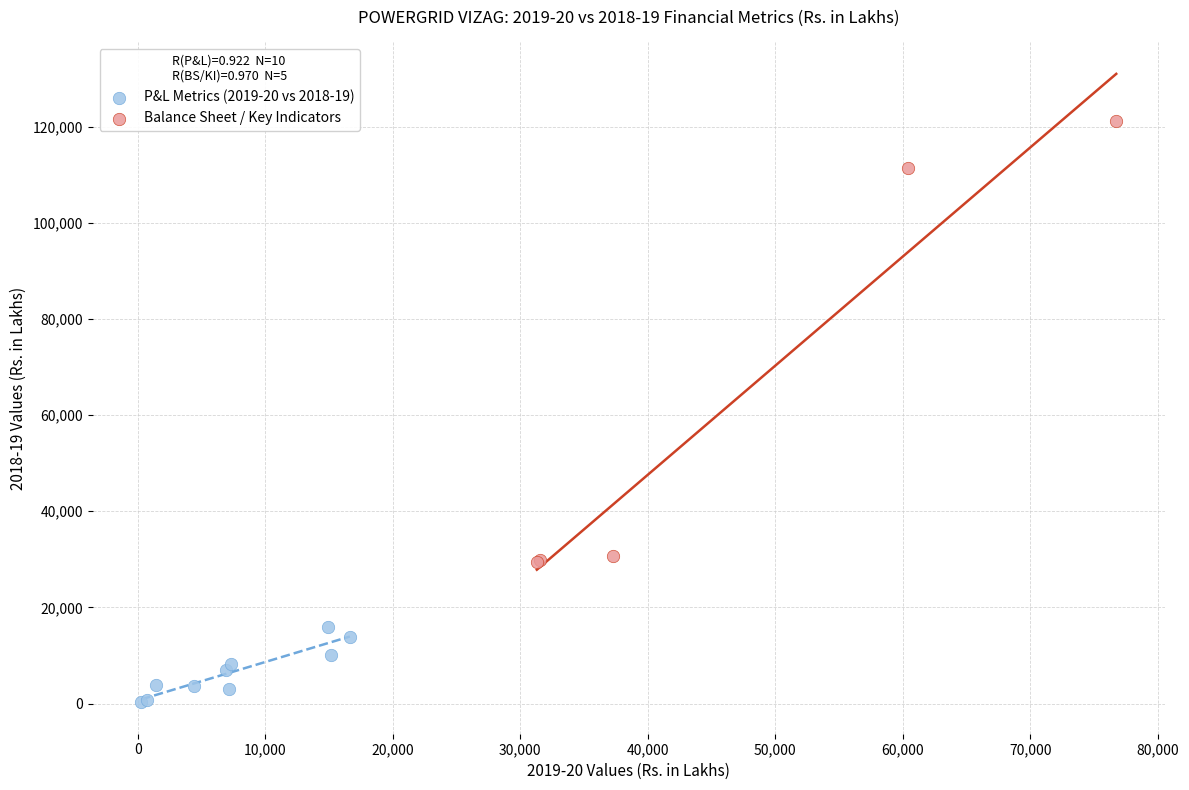

Which series reaches the minimum Y coordinate?

P&L Metrics (2019-20 vs 2018-19)